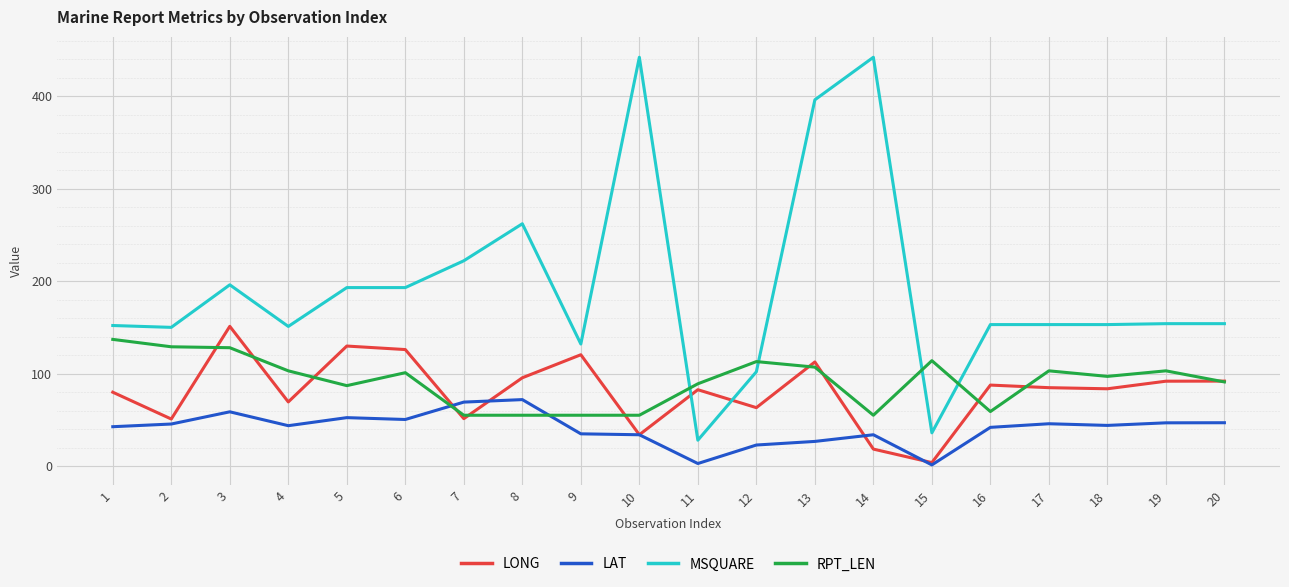

What is the difference between the maximum and minimum values in the LAT series?

70.6